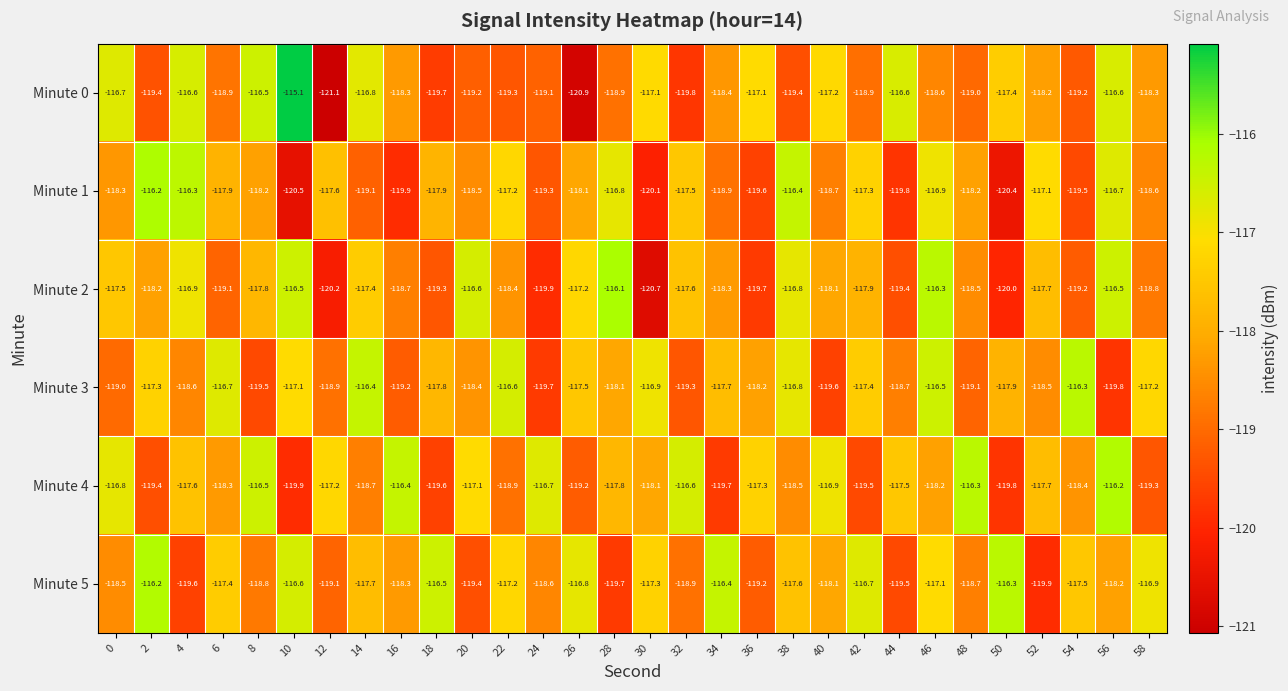

The value of Minute 3 at 48 is -119.1. True or false?

True